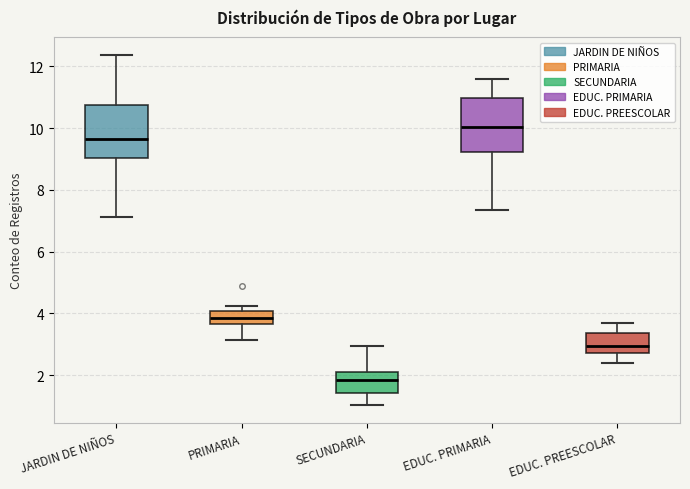

Reading left to right, read every box against the y-axis: the position of its median line, the range the box covers, and the ends of its whiskers. The values are not printed on the chart, so give them approximately, as read against the axis.

JARDIN DE NIÑOS: median 9.6, box 9.0 to 10.8, whiskers 7.2 to 12.4
PRIMARIA: median 3.8, box 3.6 to 4.0, whiskers 3.2 to 4.2
SECUNDARIA: median 1.8, box 1.4 to 2.2, whiskers 1.0 to 3.0
EDUC. PRIMARIA: median 10.0, box 9.2 to 11.0, whiskers 7.4 to 11.6
EDUC. PREESCOLAR: median 3.0, box 2.6 to 3.4, whiskers 2.4 to 3.6